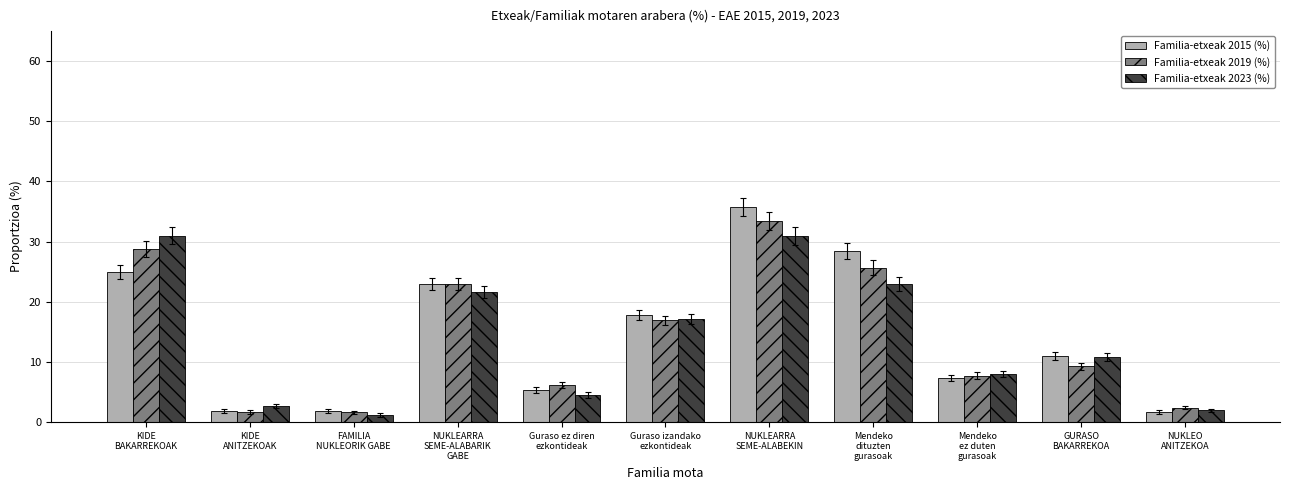

What value does the Familia-etxeak 2019 (%) series have at Guraso izandako
ezkontideak?

16.9